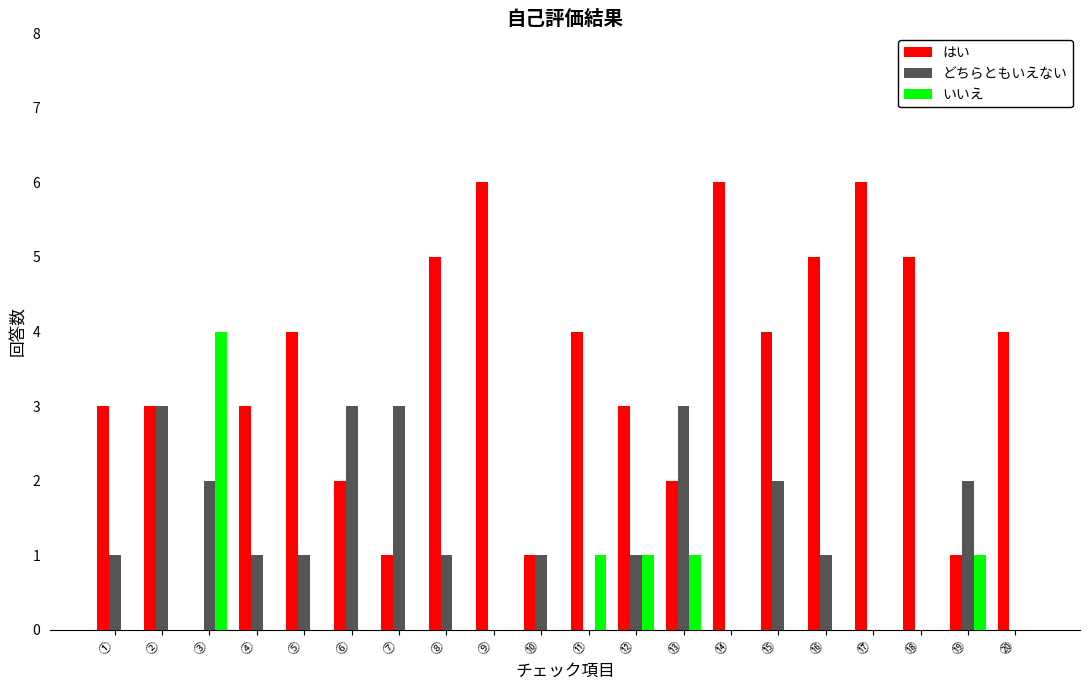

What is the total value across all series at ③?

6